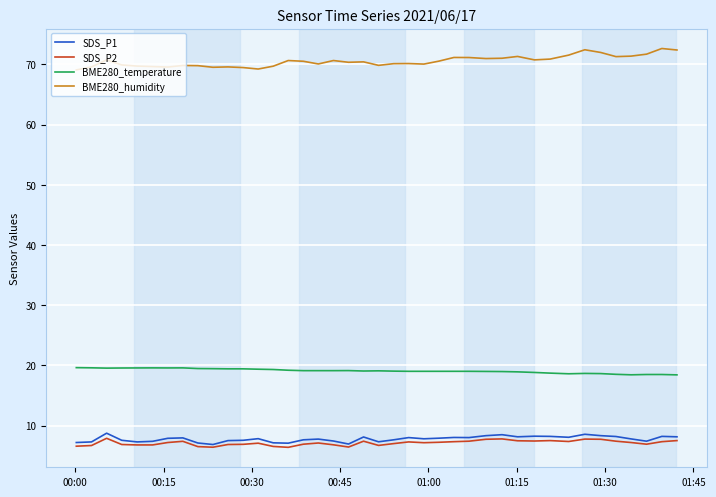

True or false: SDS_P1 and BME280_humidity intersect in this chart.

False